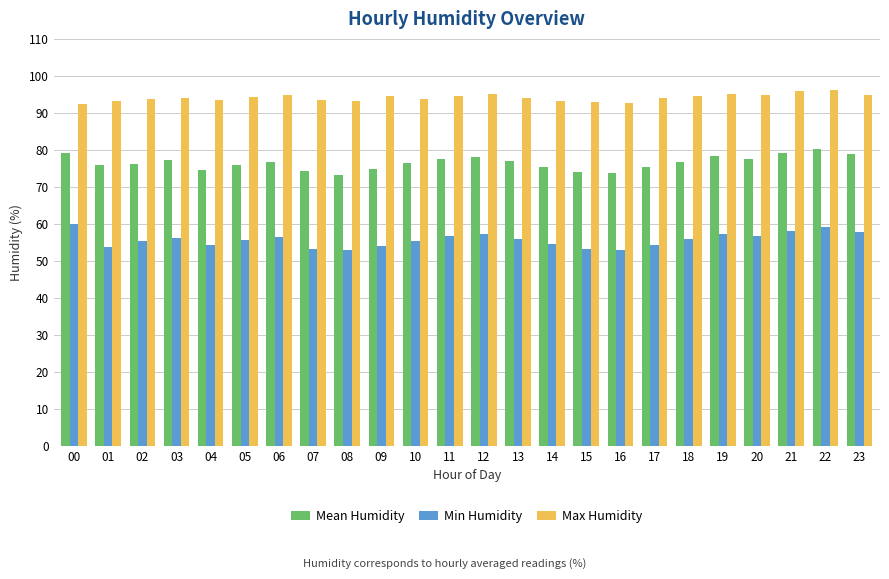

How many bars are there in each group?

3